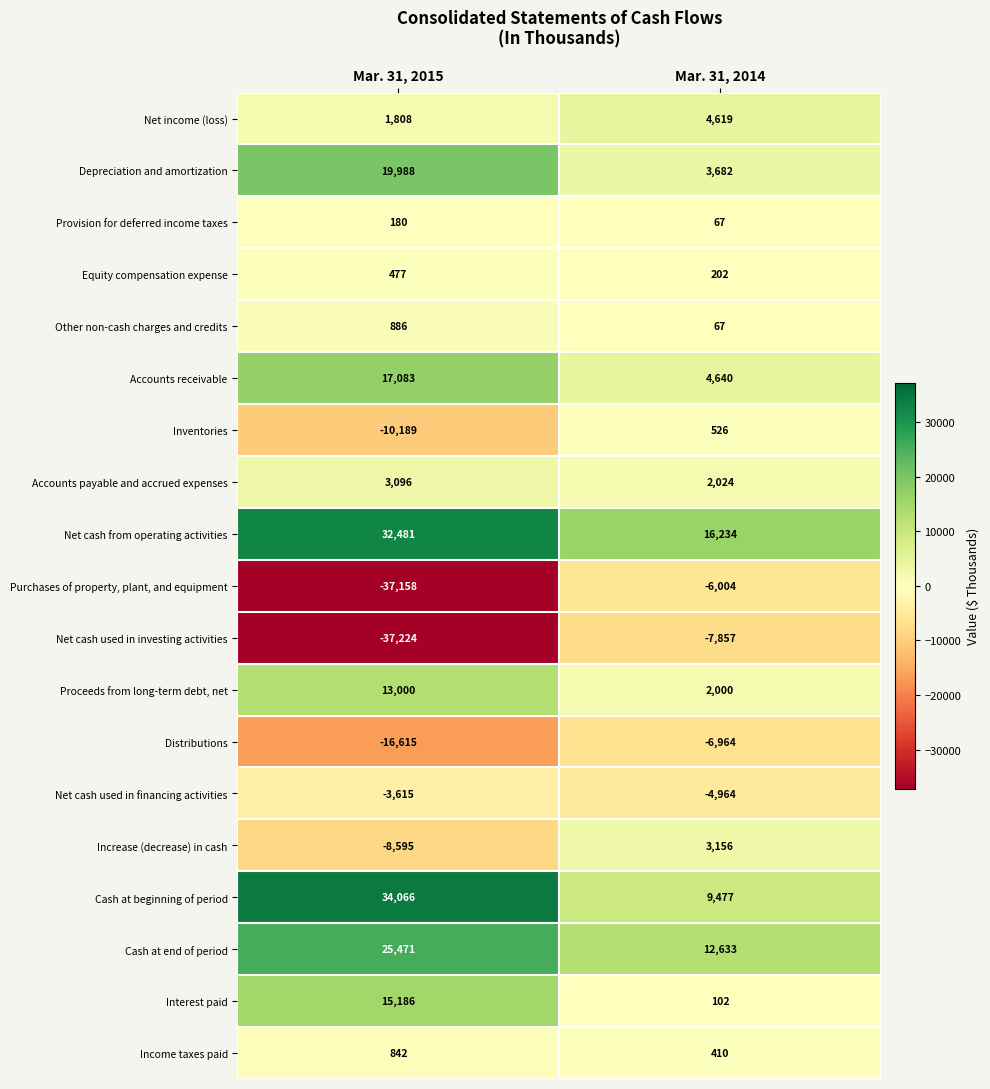

What is the smallest value displayed?

-37224